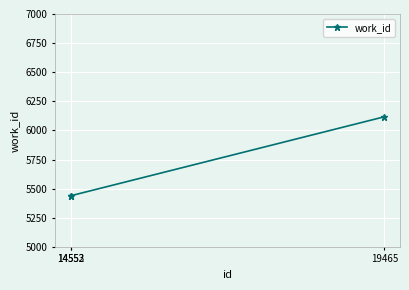

How many lines are shown in the chart?

1